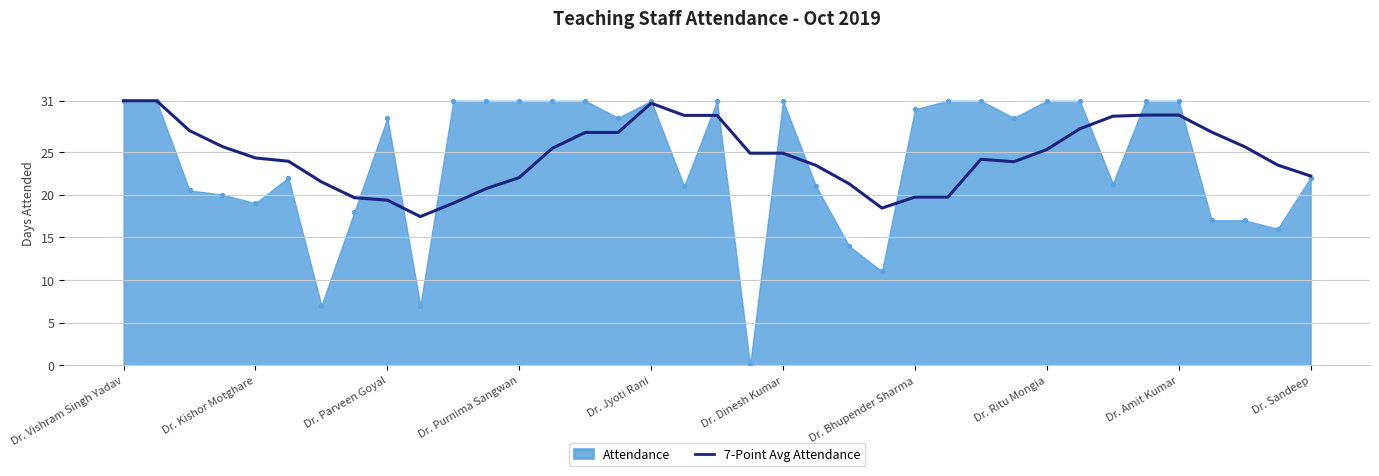

What is the change in value from 15 to 31?

+2.0